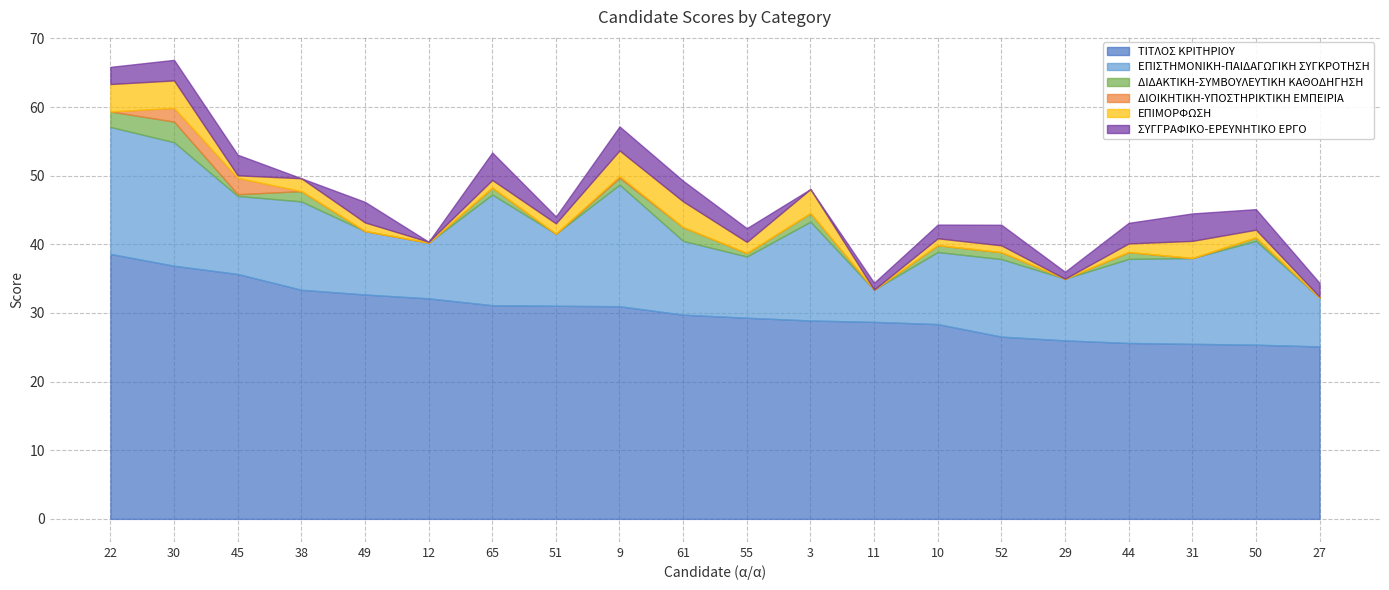

Which series has the largest total across all categories?

ΤΙΤΛΟΣ ΚΡΙΤΗΡΙΟΥ